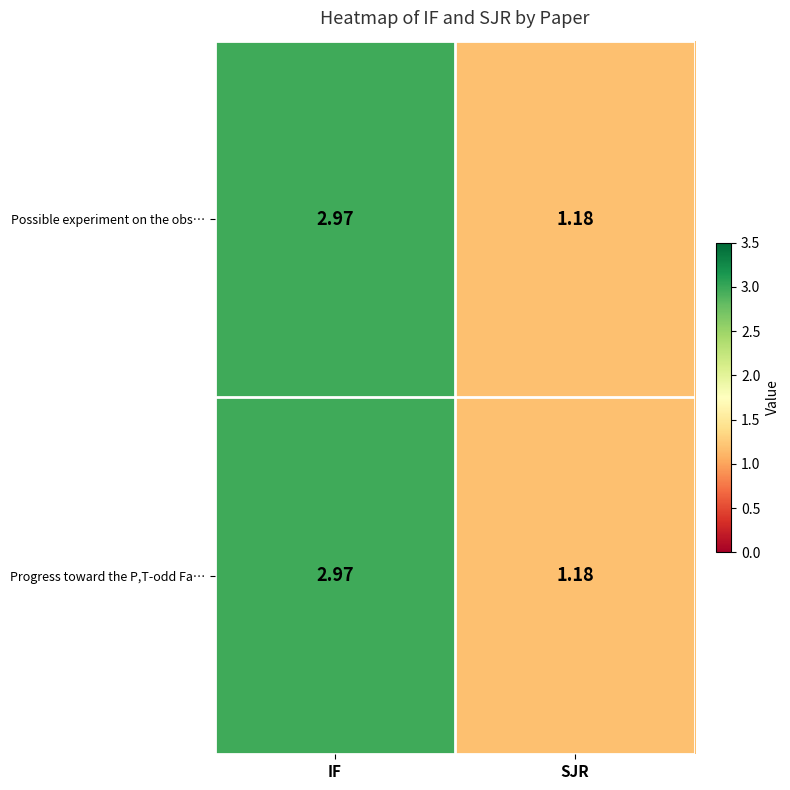

Where is Possible experiment on the obs… nearest to the value 2?

SJR